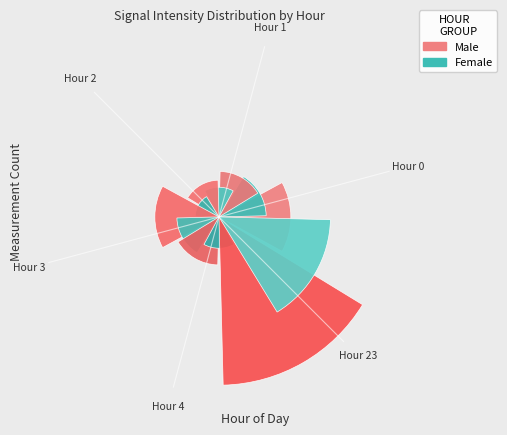

Is there a majority slice in this chart?

Yes